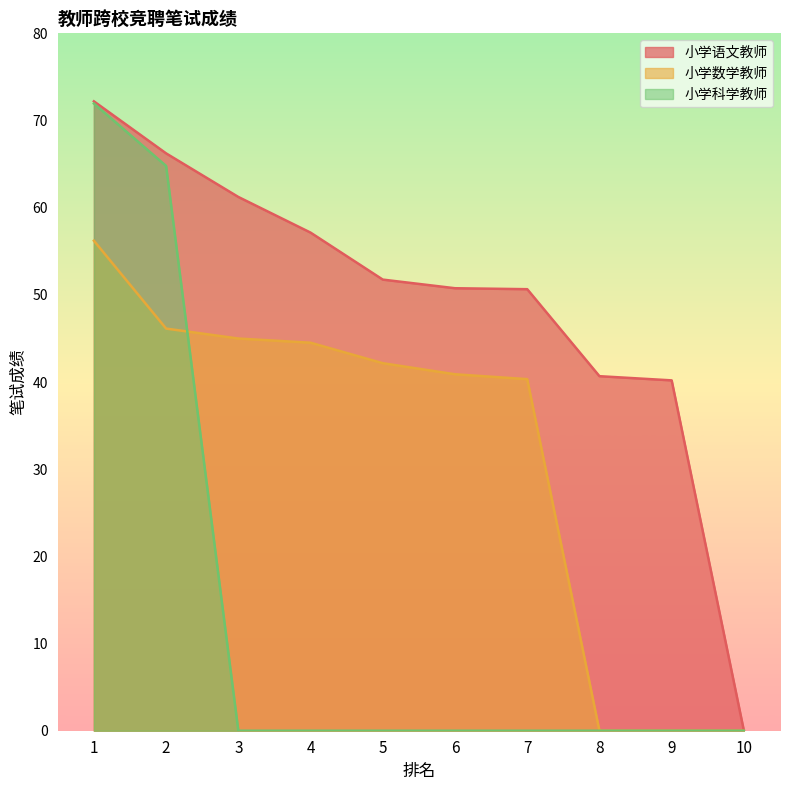

What is the difference between the maximum and minimum values in the 小学科学教师 series?

72.0